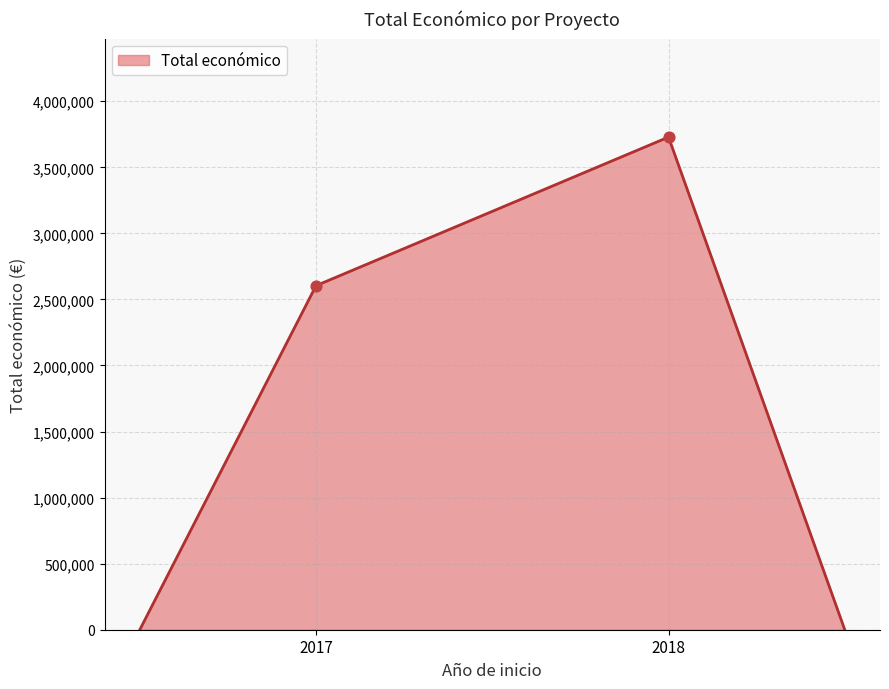

How many interior local peaks (higher than both neighbors) does the data have?

1